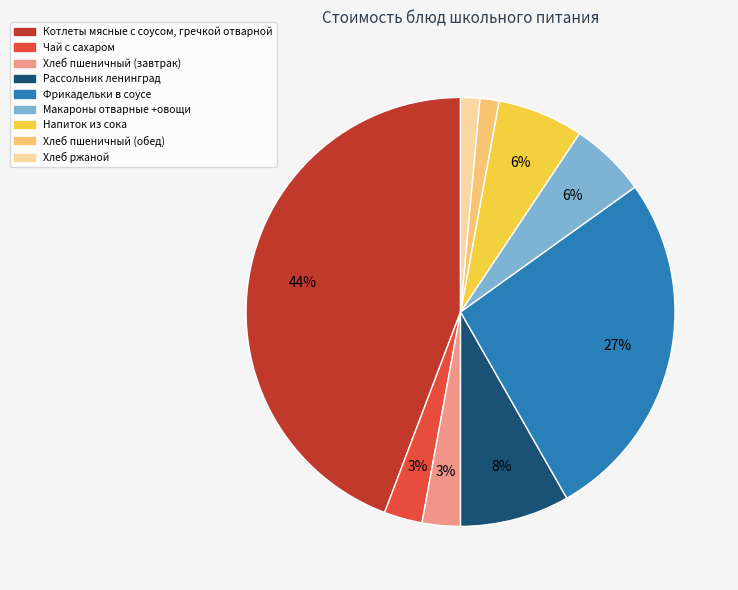

Which has a higher value, Чай с сахаром or Котлеты мясные с соусом, гречкой отварной?

Котлеты мясные с соусом, гречкой отварной